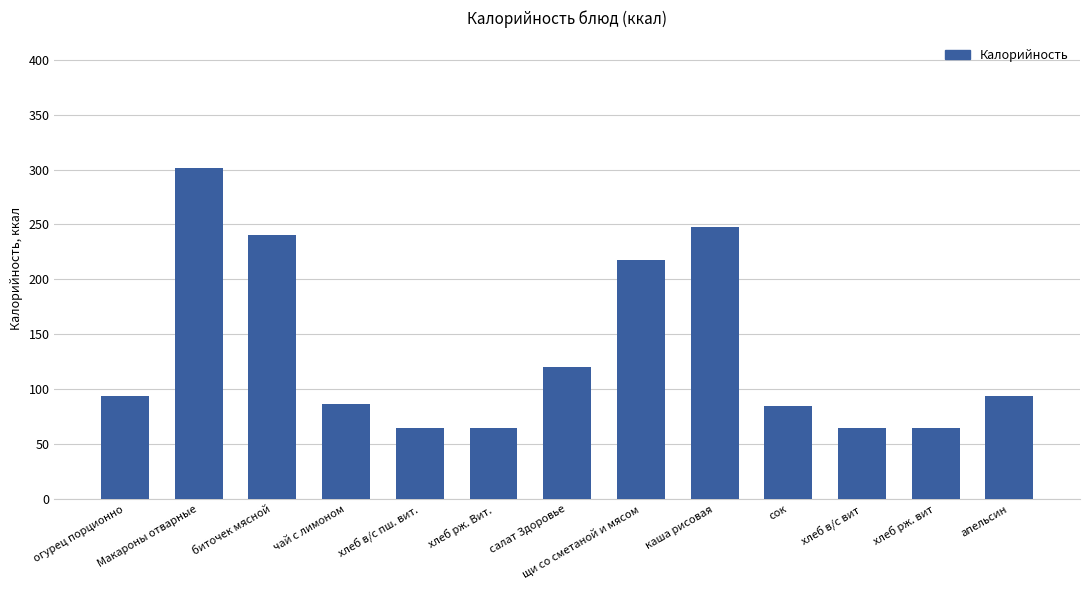

What is the difference between the second highest and second lowest values?

183